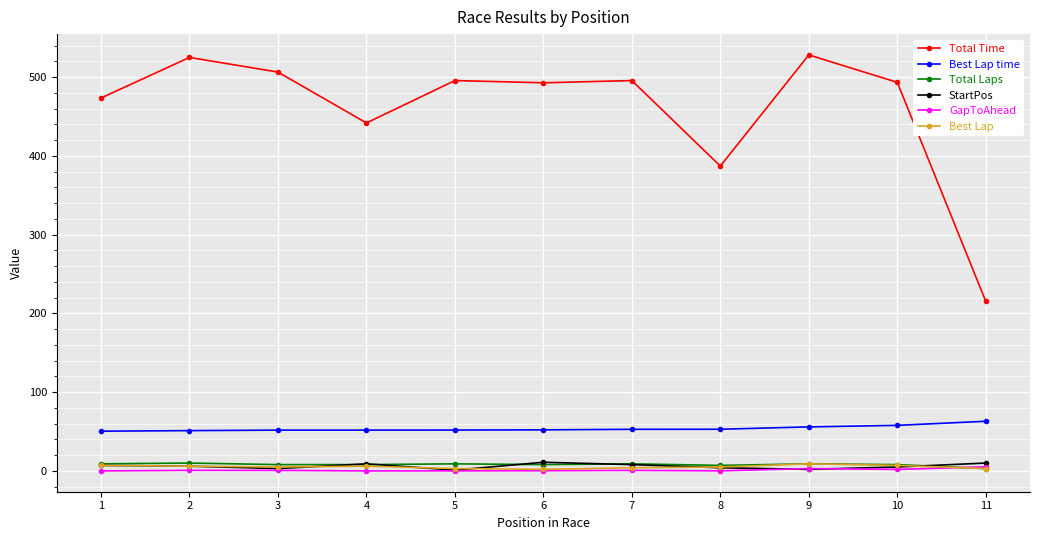

What is the greatest value displayed?

528.2